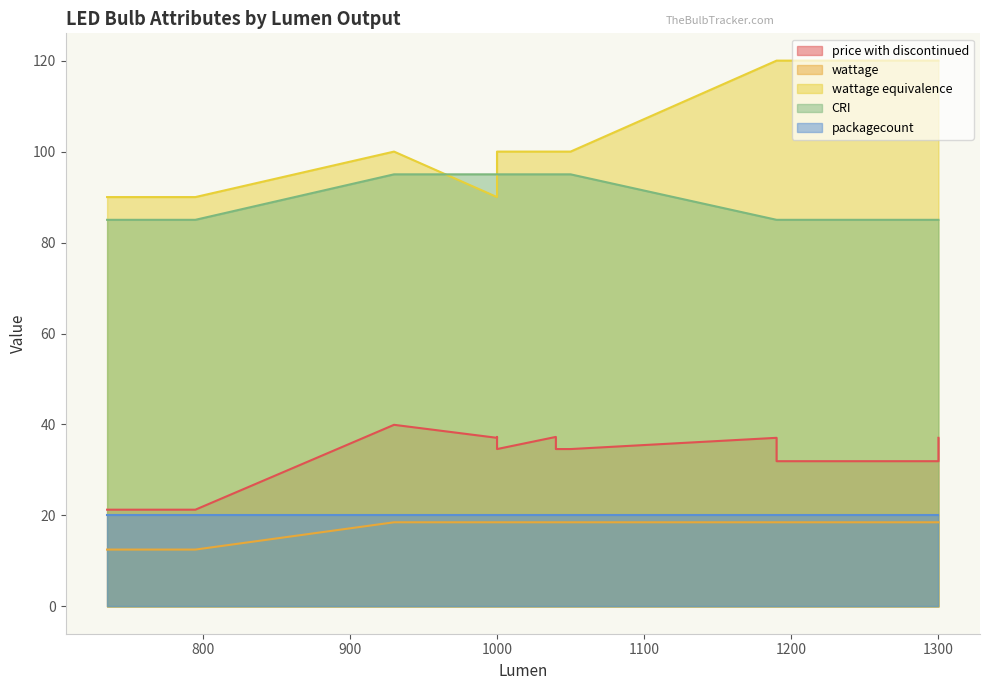

What is the minimum value for wattage equivalence?

90.0